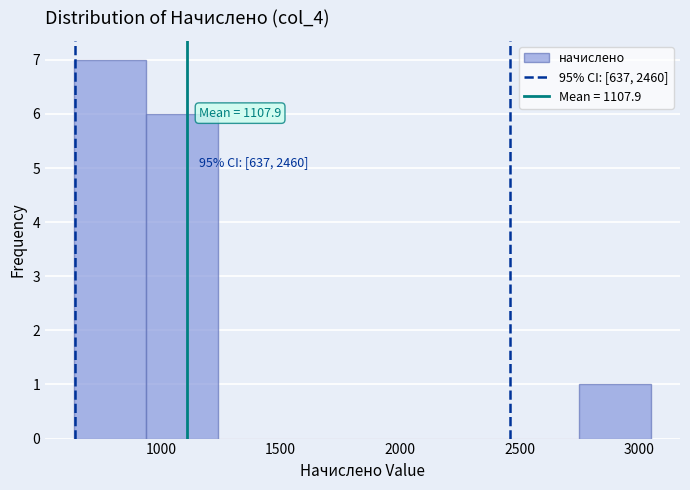

Which range on the x-axis has the tallest bar?

650 to 950